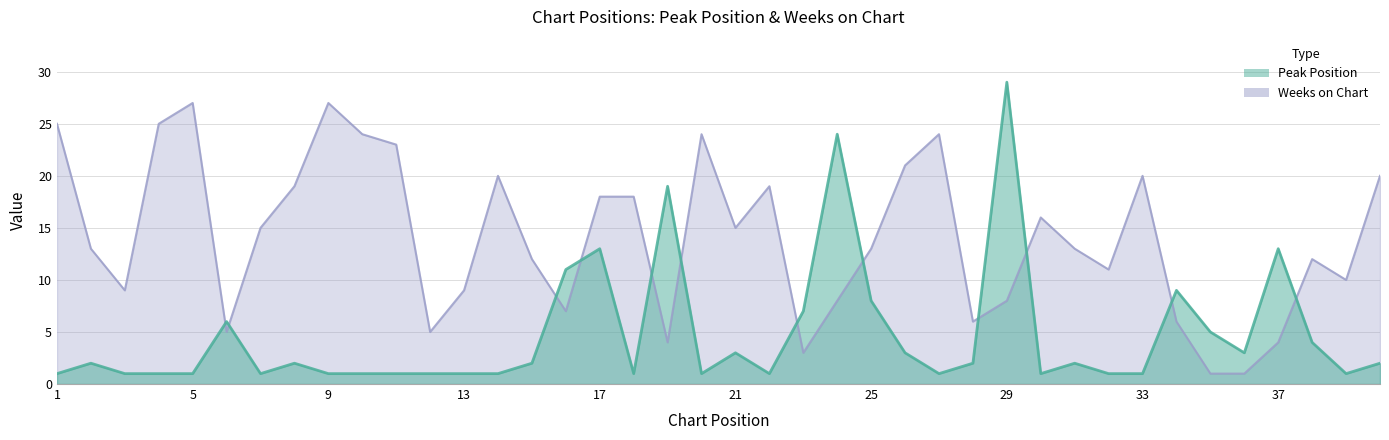

Reading left to right, list all the values displayed in this chart.

Peak Position: 1	2	1	1	1	6	1	2	1	1	1	1	1	1	2	11	13	1	19	1	3	1	7	24	8	3	1	2	29	1	2	1	1	9	5	3	13	4	1	2
Weeks on Chart: 25	13	9	25	27	5	15	19	27	24	23	5	9	20	12	7	18	18	4	24	15	19	3	8	13	21	24	6	8	16	13	11	20	6	1	1	4	12	10	20